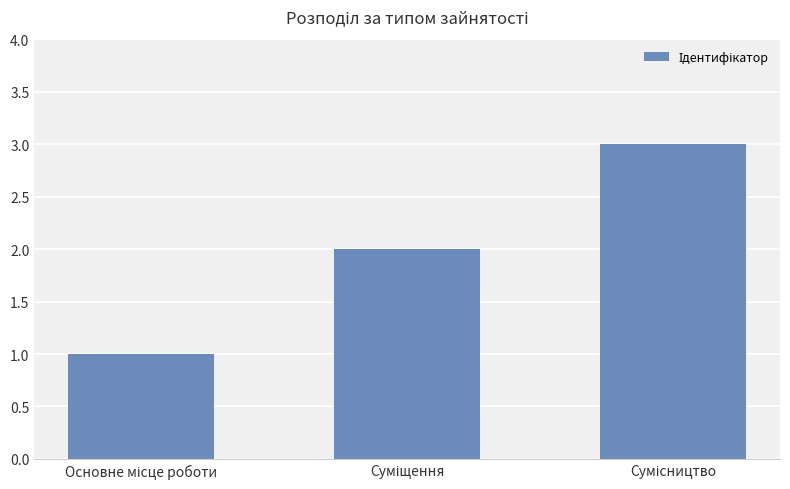

What is the minimum value shown in the chart?

1